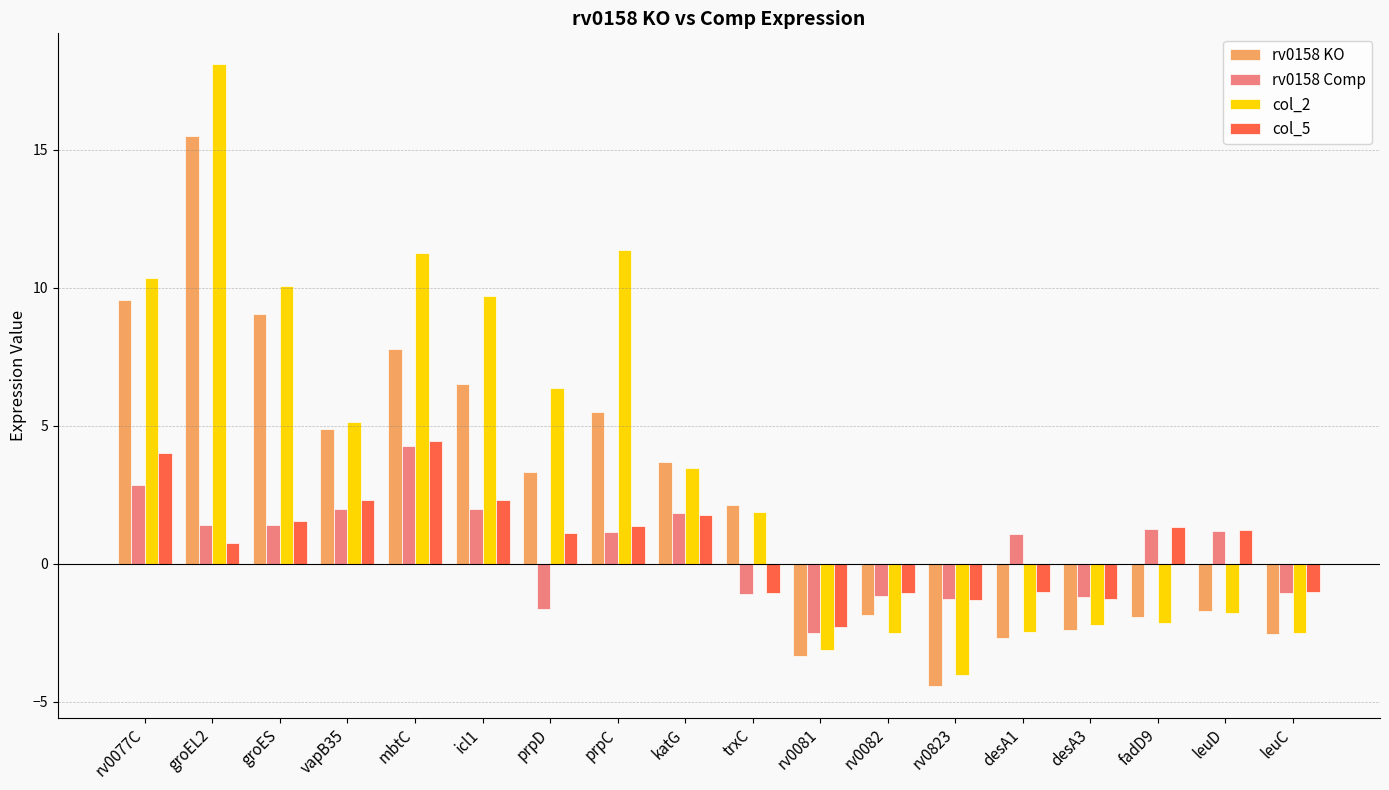

How many values in col_5 are below zero?

7